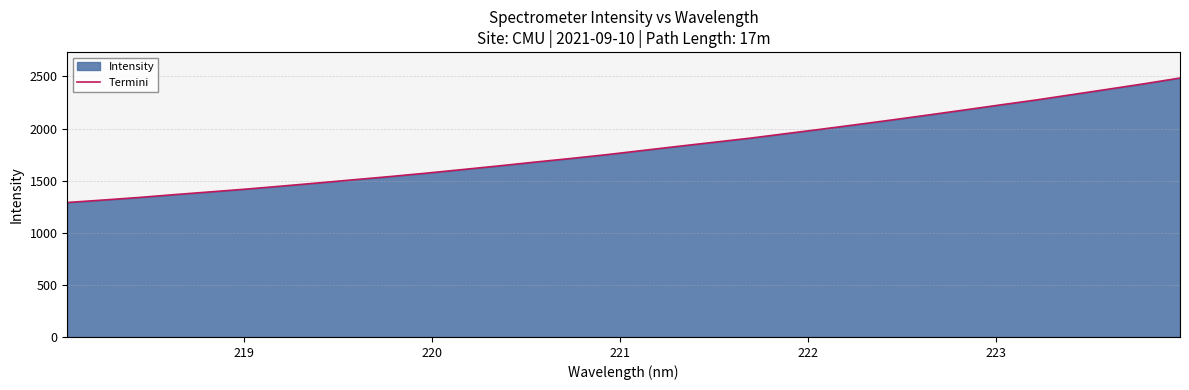

What is the difference between the maximum and minimum values?

1194.2